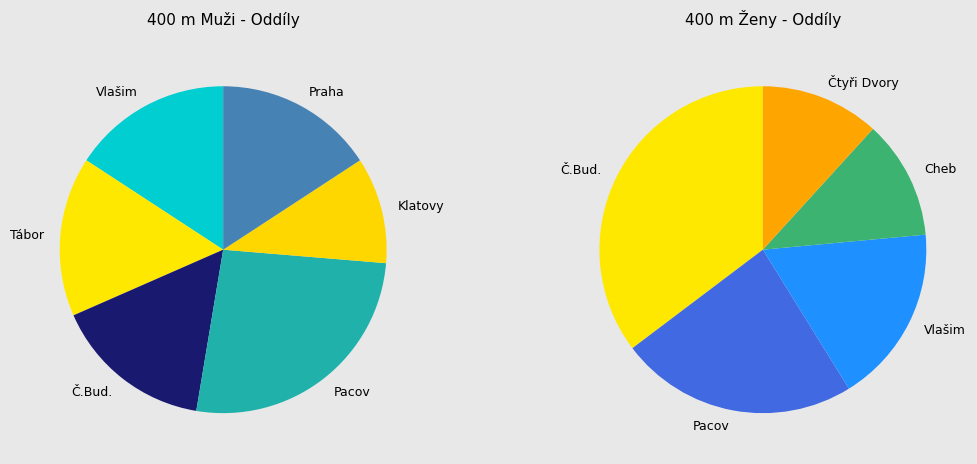

What is the change in value from TJ Spartak  Vlašim to TJ Slavoj BANES Pacov?

+5